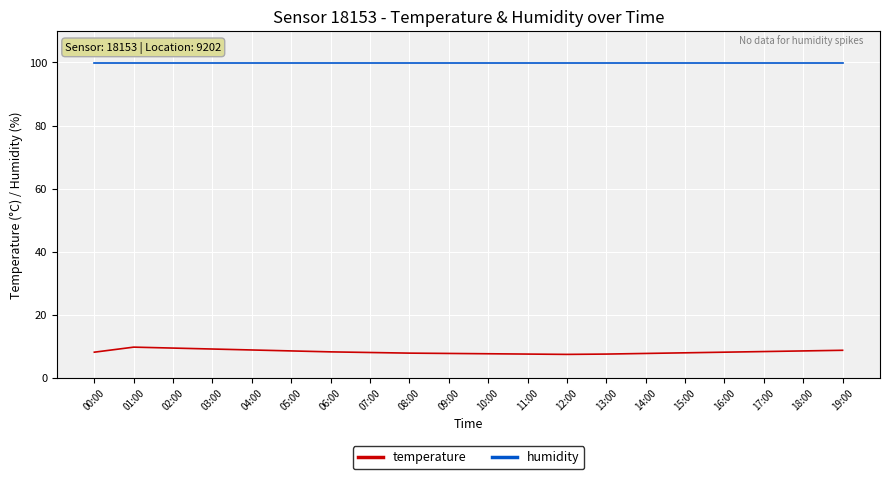

What is the difference between the maximum and minimum values in the temperature series?

2.3